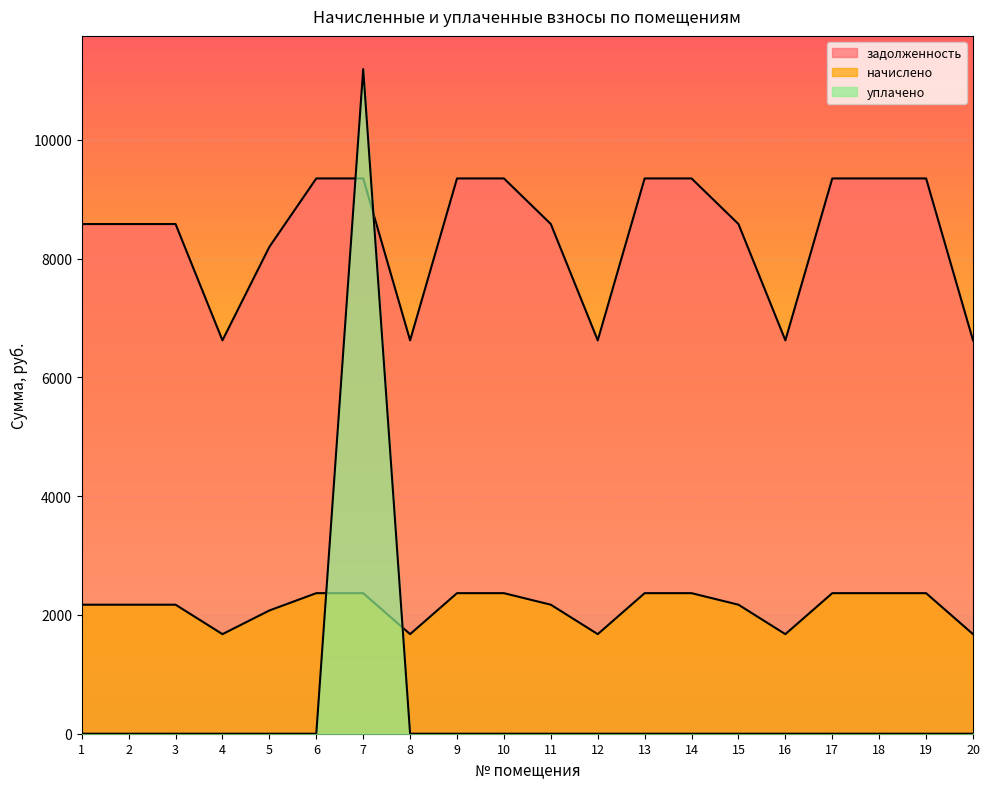

How many intersections are there between уплачено and задолженность?

2